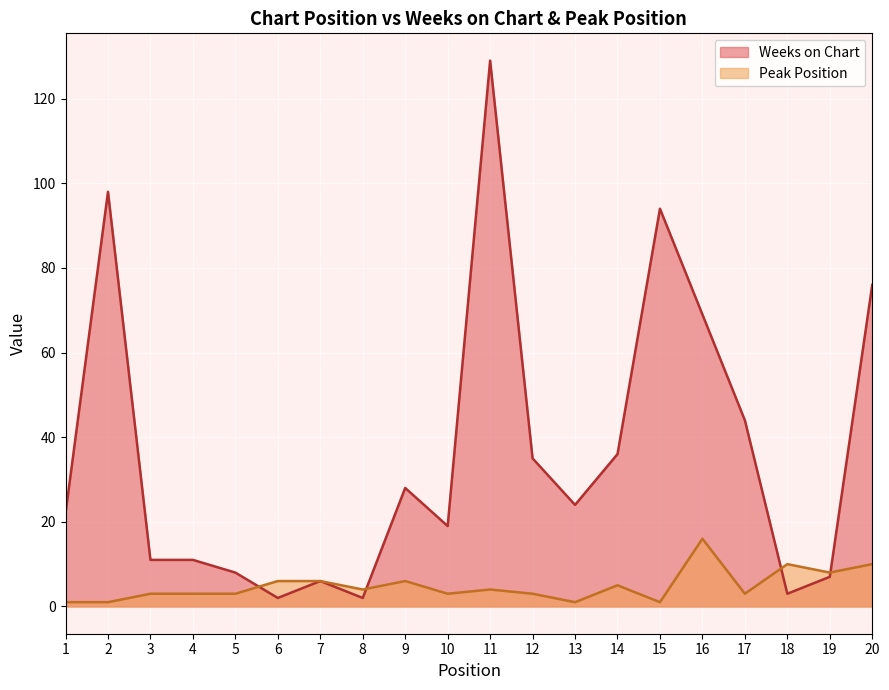

How many interior local peaks does the Weeks on Chart series have?

5